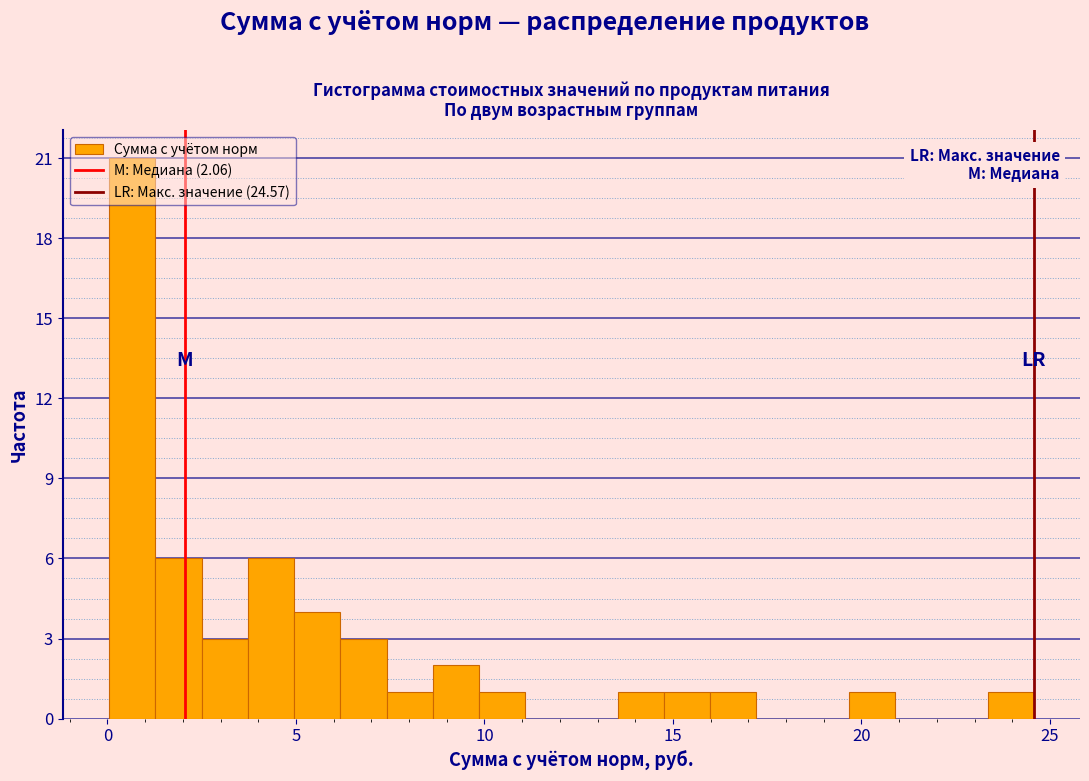

Around what value on the x-axis is the tallest bar? Give the approximate position of its centre, as read against the axis.

0.5